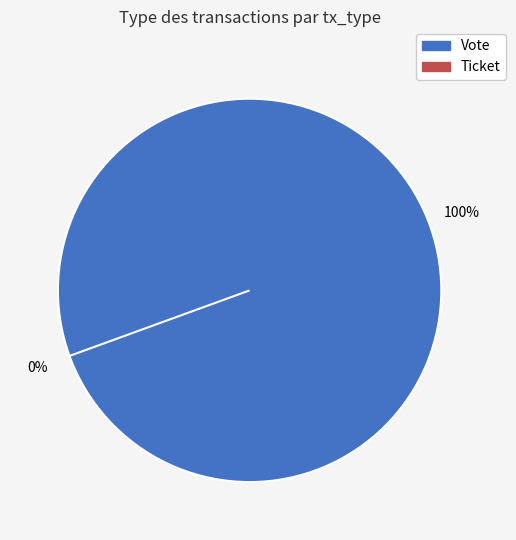

Is Vote the majority of the pie?

Yes